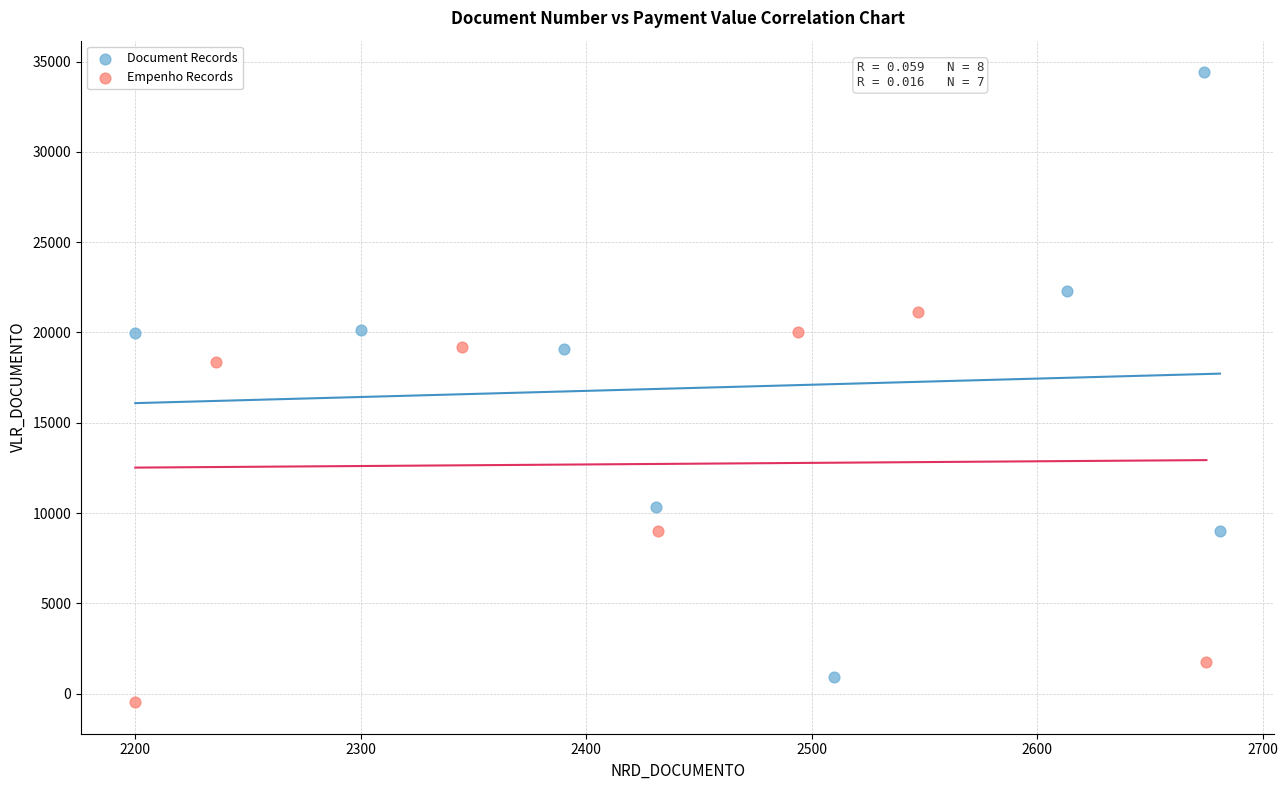

Which series contains the highest Y value?

Document Records